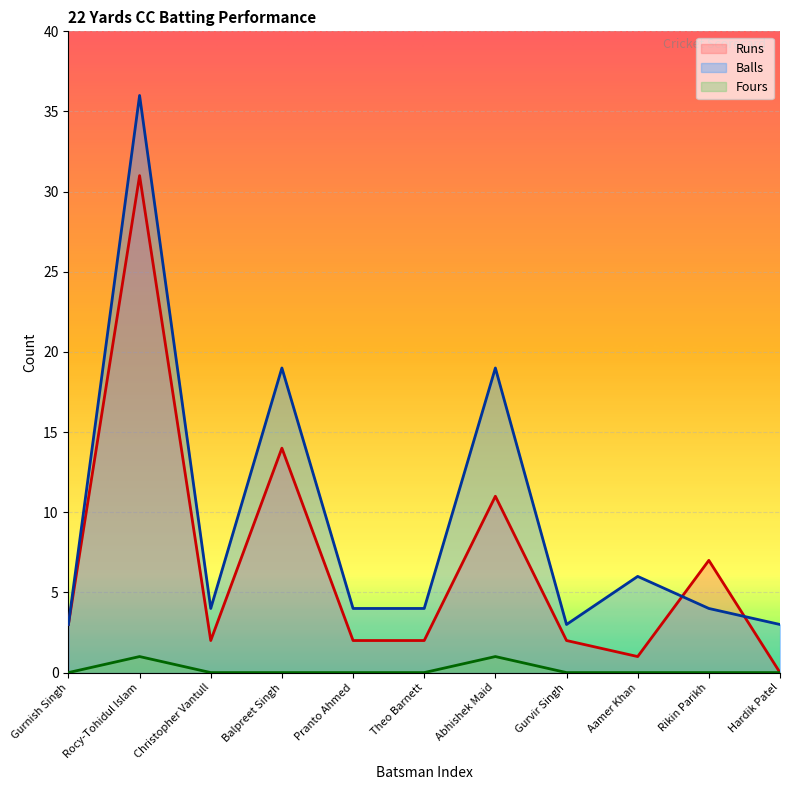

How many lines are shown in the chart?

3